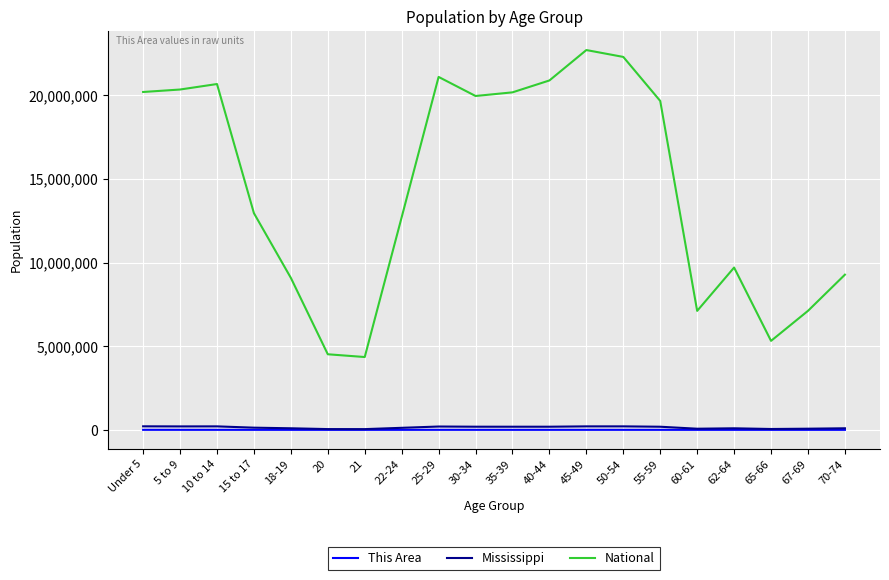

How many lines are shown in the chart?

3